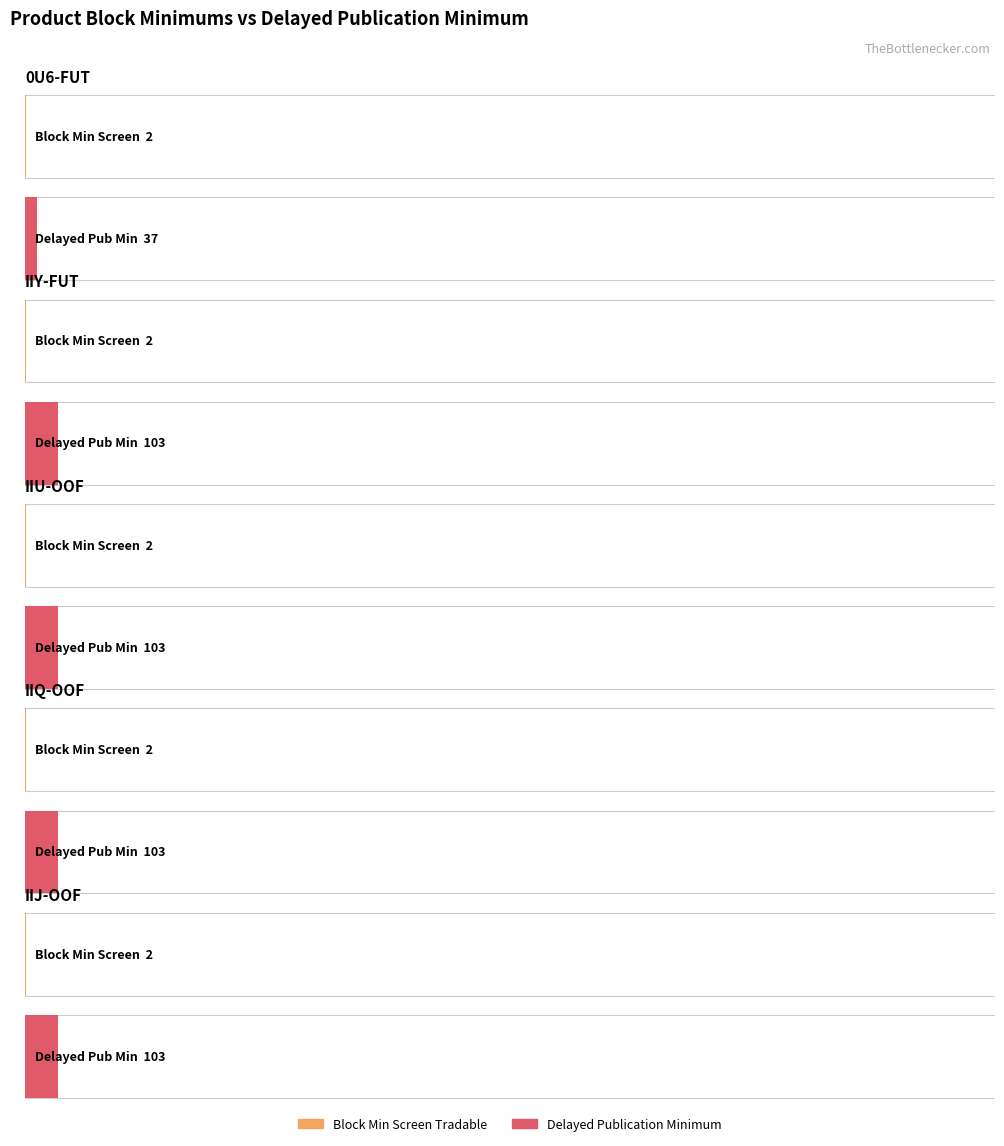

Which series has the largest range (max minus min)?

DELAYED_PUBLICATION_MINIMUM